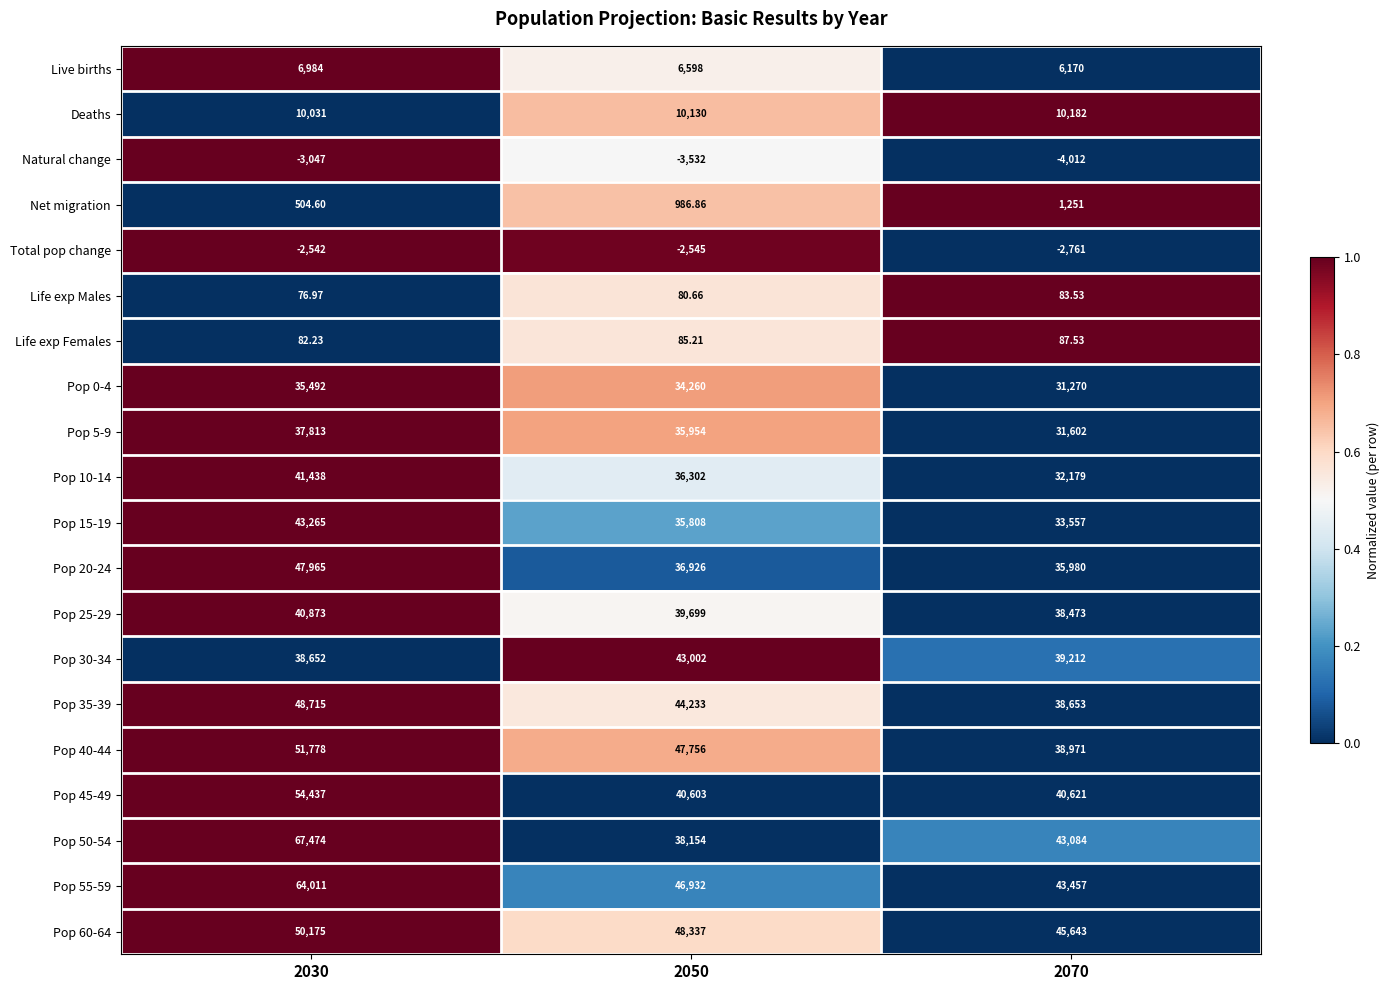

At which category is the sum across all series the highest?

2030